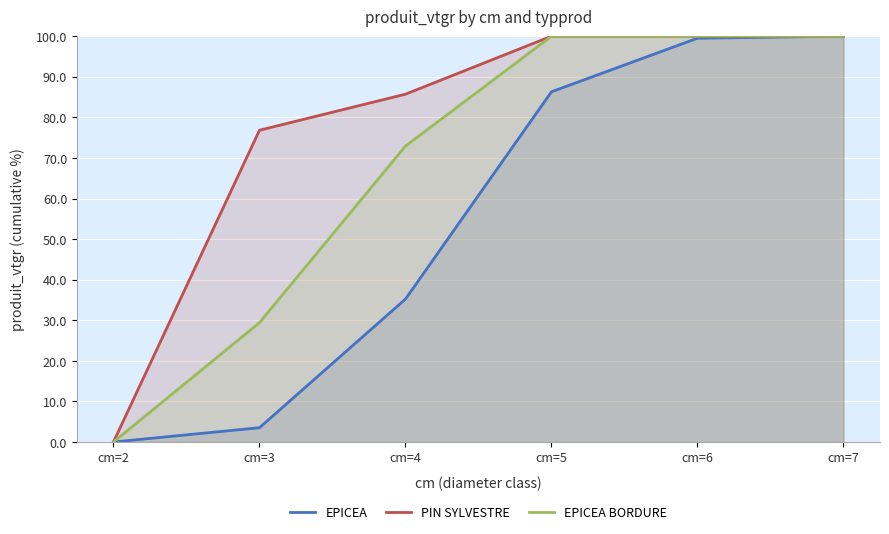

What is the sum of the EPICEA values at cm=3 and cm=4?

38.7